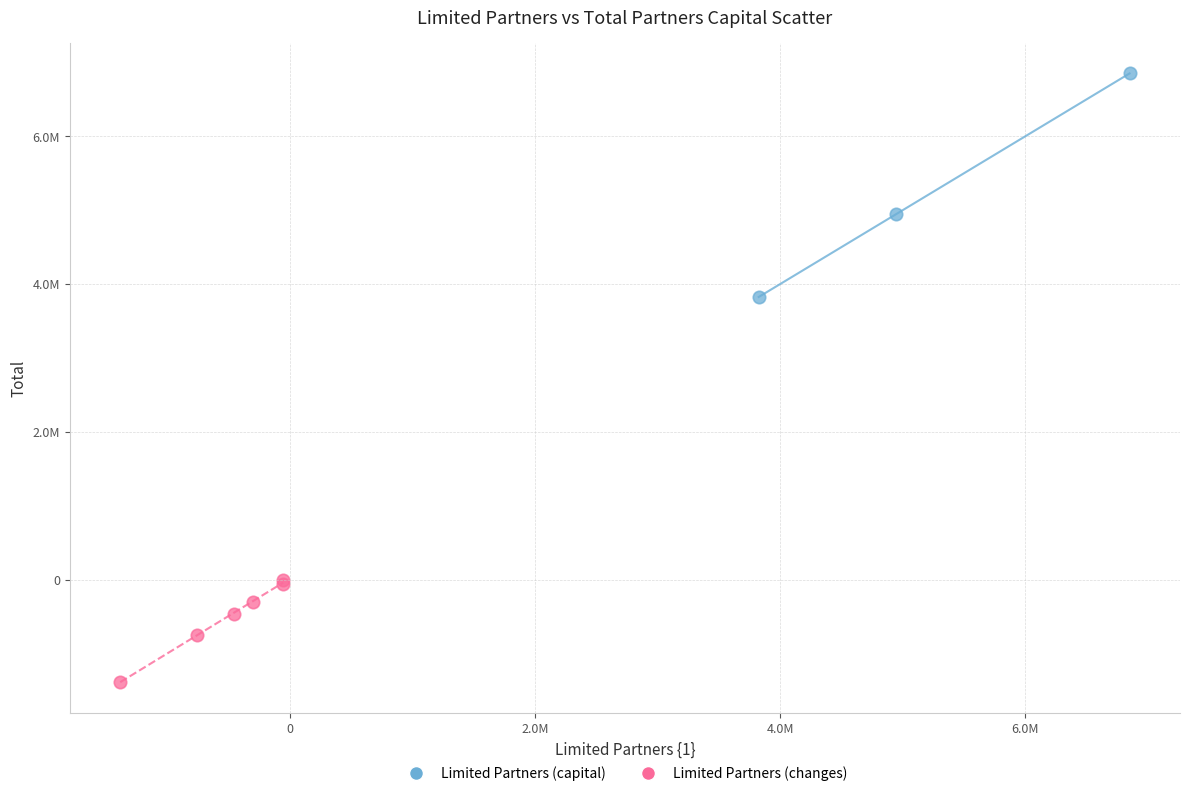

What are all the series names shown in the legend?

Limited Partners (capital), Limited Partners (changes)